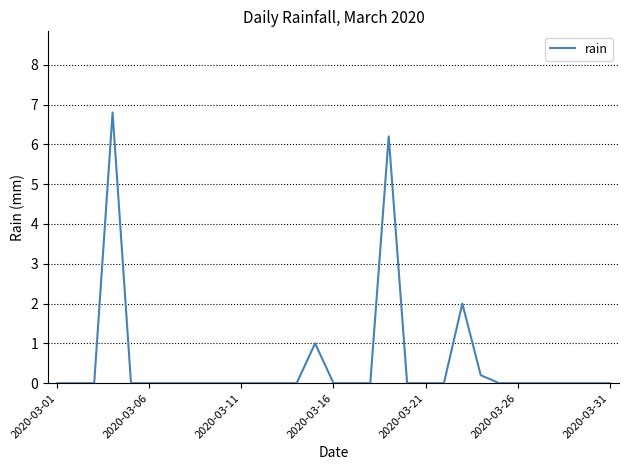

Is this an area chart (filled region under the line)?

No